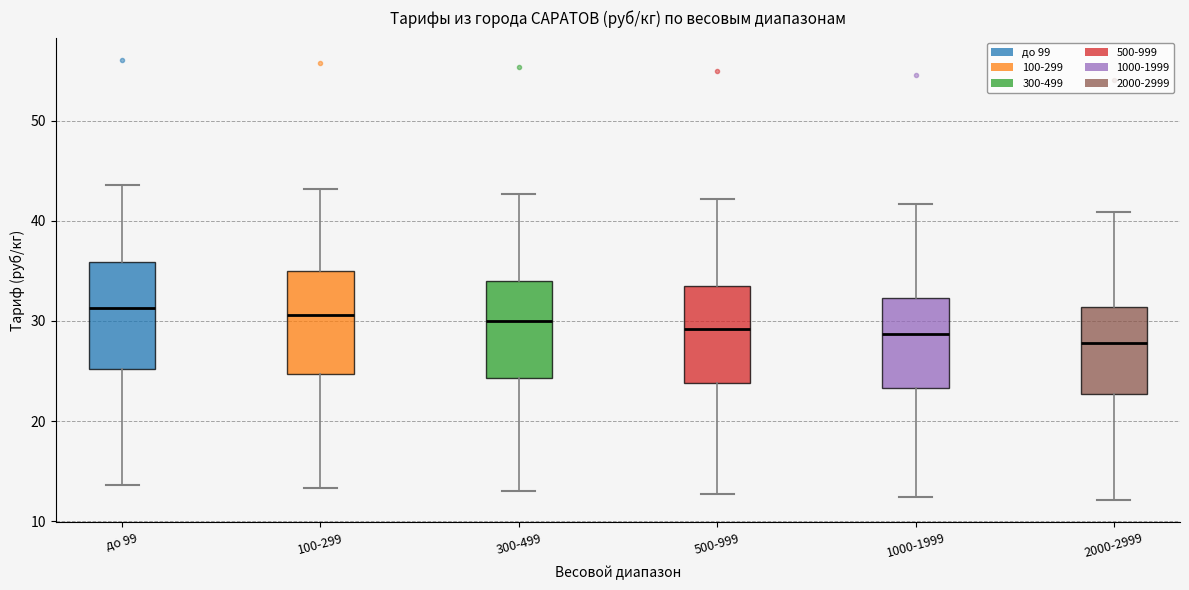

Reading left to right, transcribe this box plot: for each box, give where its median line is, the range the box spans, and where its two whiskers end, as read against the y-axis. The values are not printed on the chart, so give them approximately, as read against the axis.

до 99: median 31, box 25 to 36, whiskers 14 to 44
100-299: median 31, box 25 to 35, whiskers 13 to 43
300-499: median 30, box 24 to 34, whiskers 13 to 43
500-999: median 29, box 24 to 33, whiskers 13 to 42
1000-1999: median 29, box 23 to 32, whiskers 12 to 42
2000-2999: median 28, box 23 to 31, whiskers 12 to 41